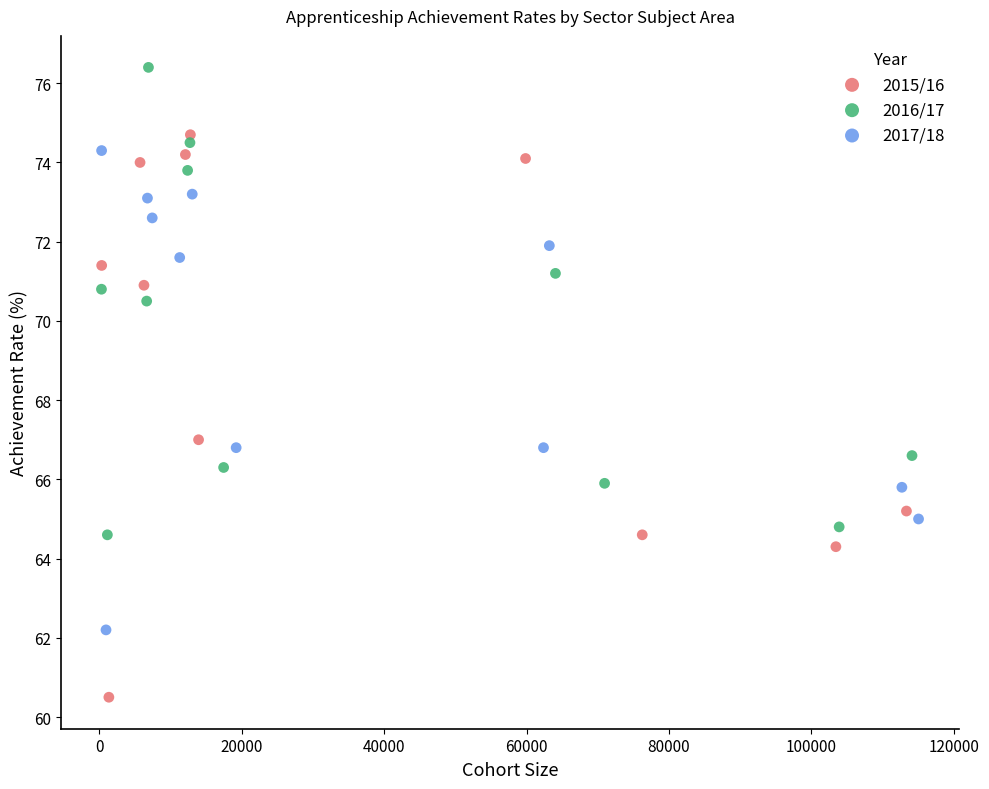

Which series has the widest spread of Y values?

2015/16